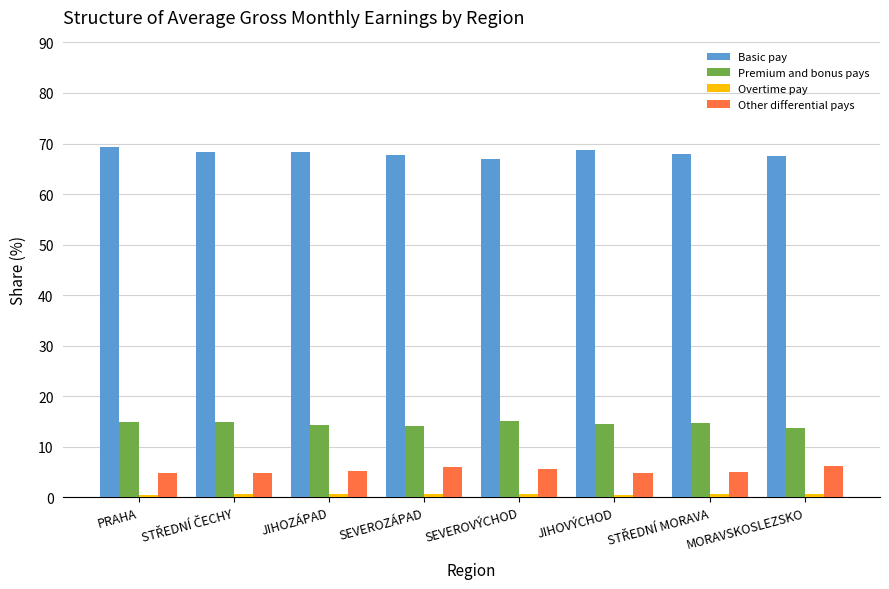

The value of Other differential pays at SEVEROZÁPAD is 6.1. True or false?

True